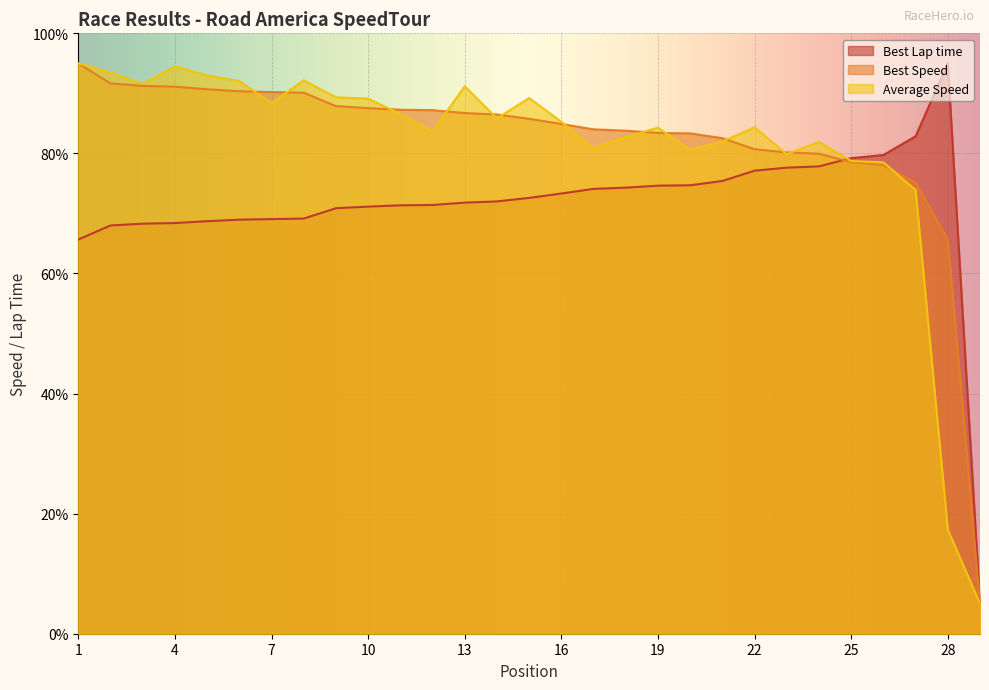

Which series ends up on top after the final intersection of Average Speed and Best Speed?

Best Speed